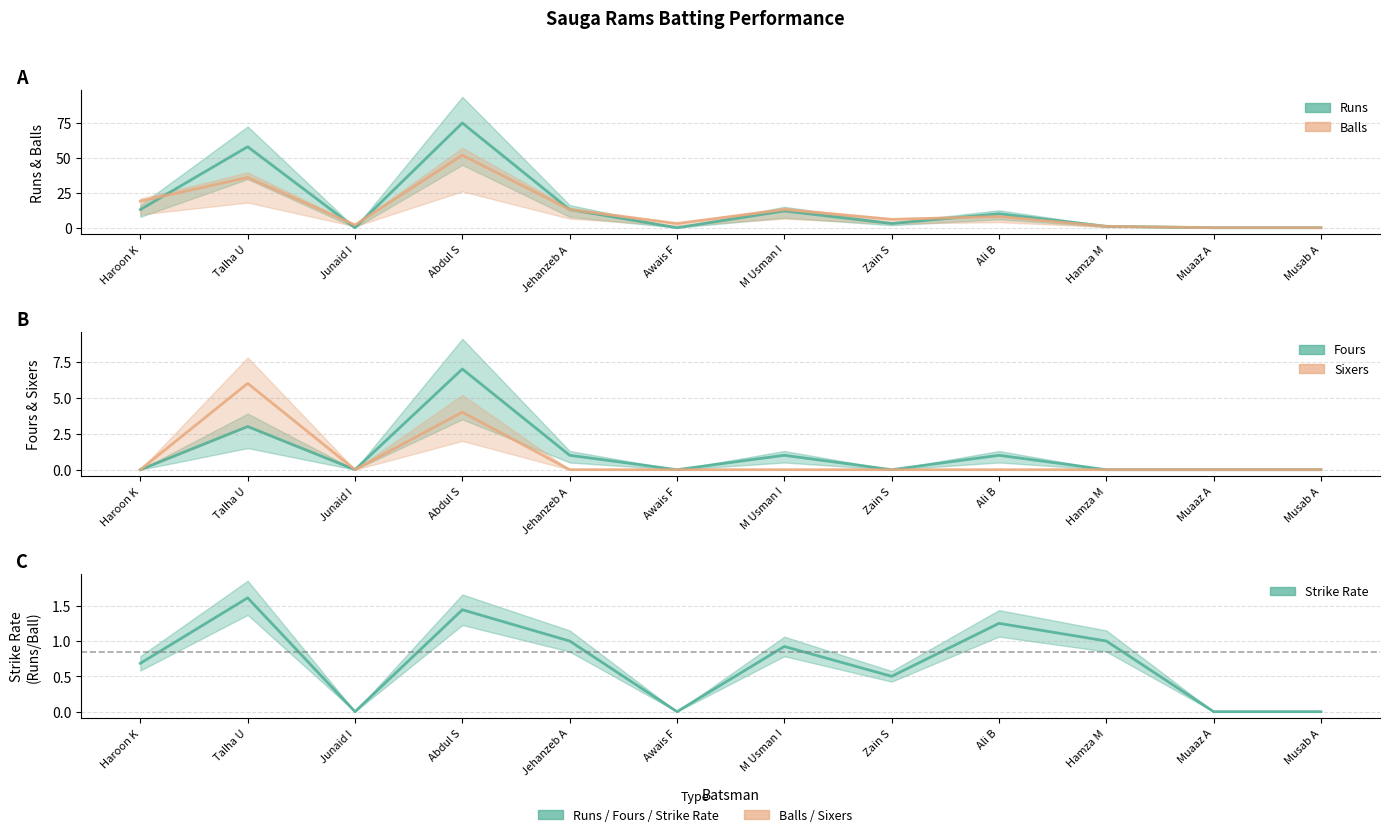

At how many categories does at least one series exceed 30?

2